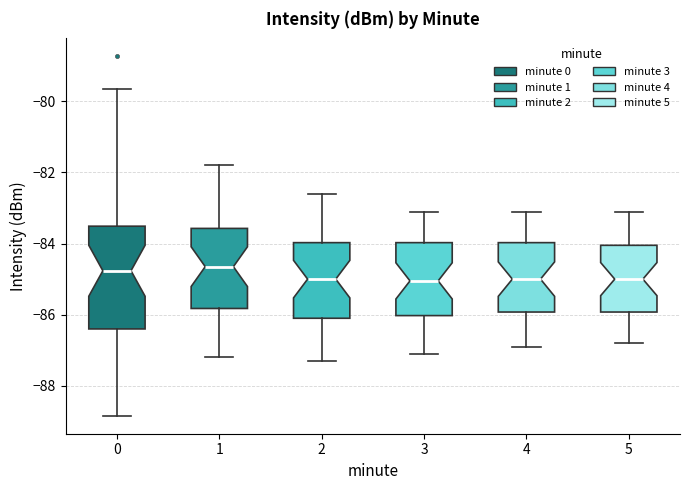

Which box is the tallest, from its lower edge to its upper edge?

0